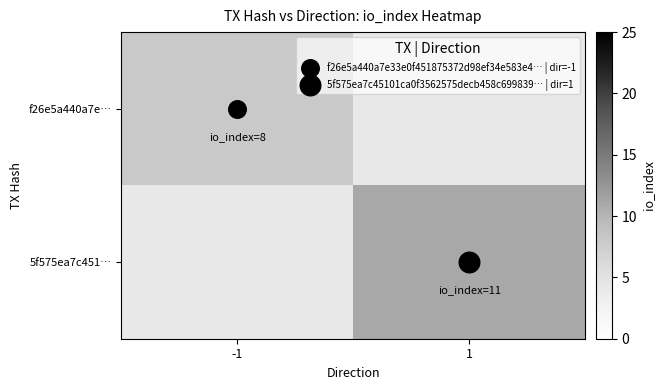

Reading left to right, list all the values displayed in this chart.

f26e5a440a7e…: -1=8	1=0
5f575ea7c451…: -1=0	1=11